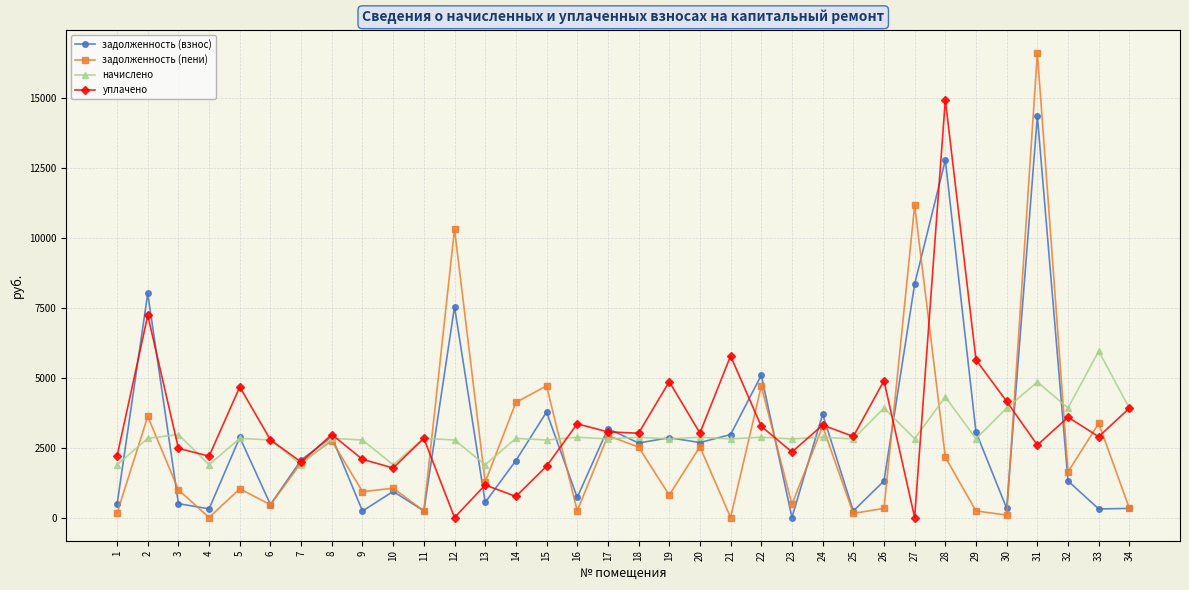

What is the spread (max minus min) of values at 15?

2872.3